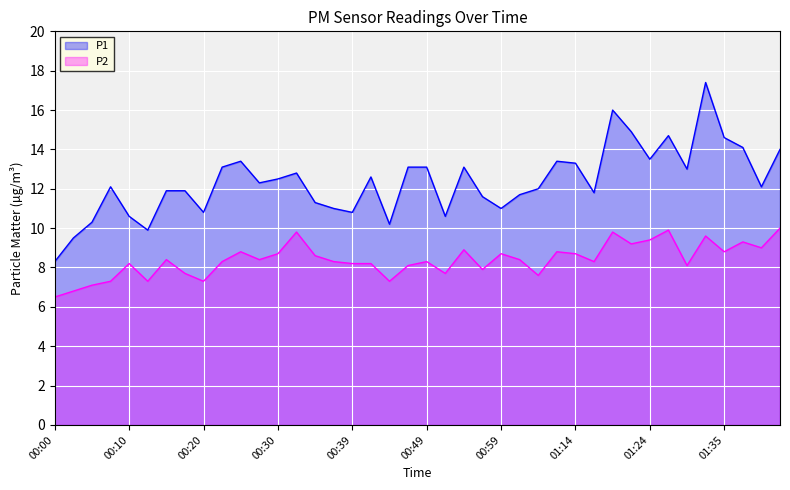

Where is the first local minimum for P1?

00:13